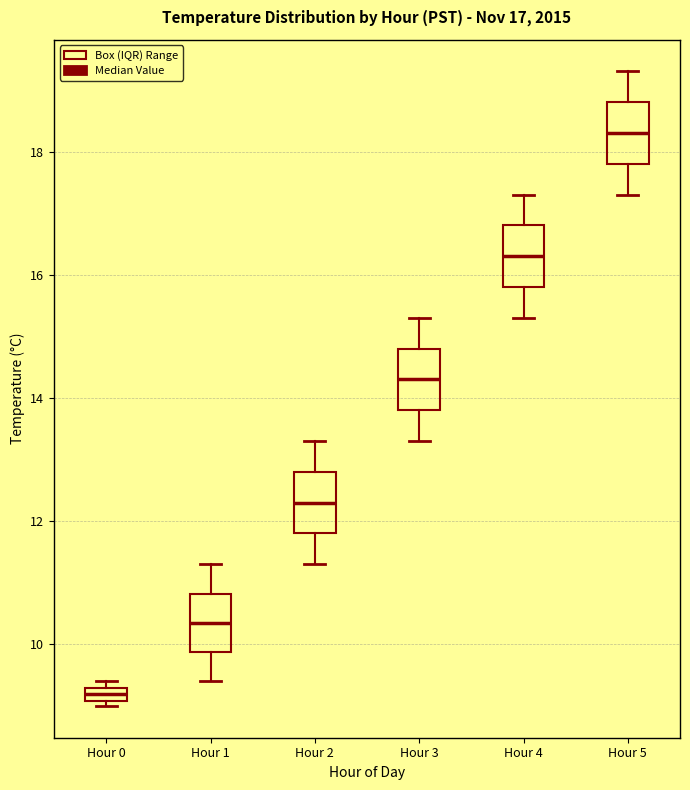

Which box's median line is the lowest?

Hour 0